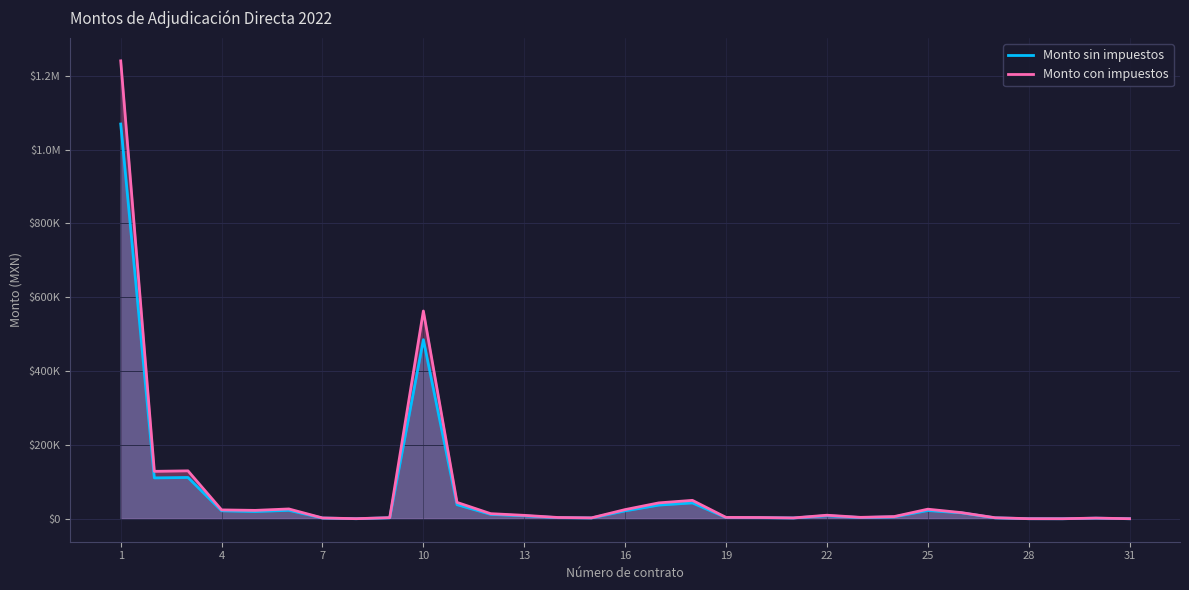

Which label corresponds to the smallest value in the chart?

28